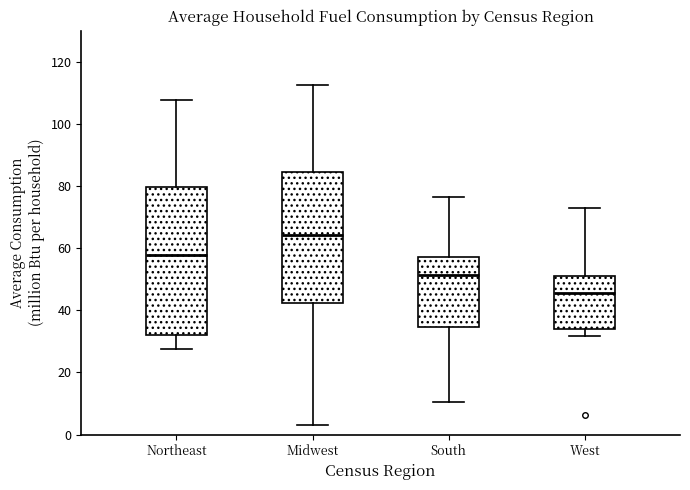

Where is the lower edge of the box for Midwest on the y-axis? The values are not printed on the chart, so give them approximately, as read against the axis.

42